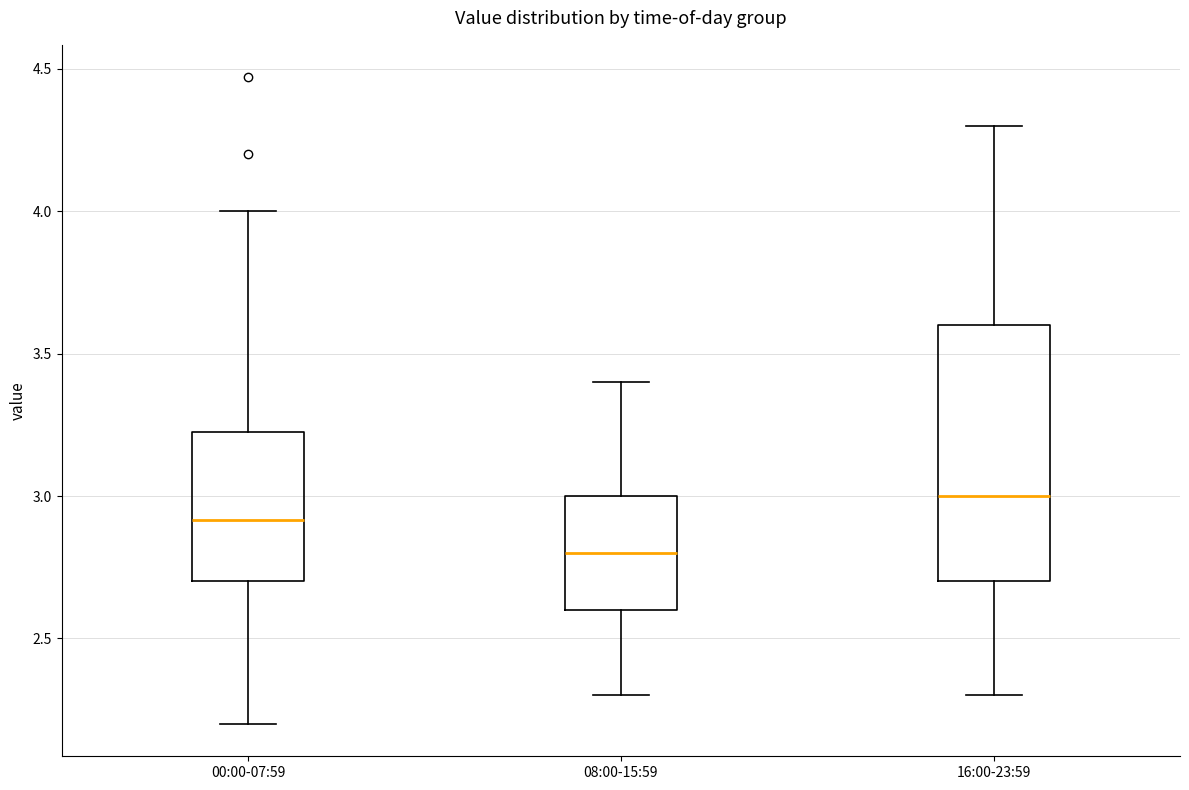

Which box is the tallest, from its lower edge to its upper edge?

16:00-23:59